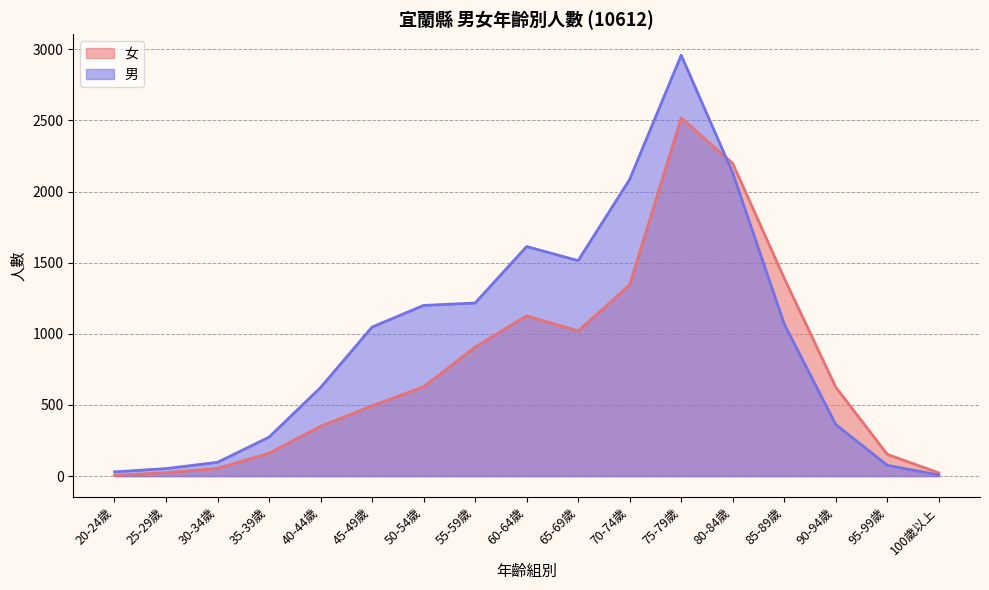

At which label does 男 first exceed 1048?

50-54歲